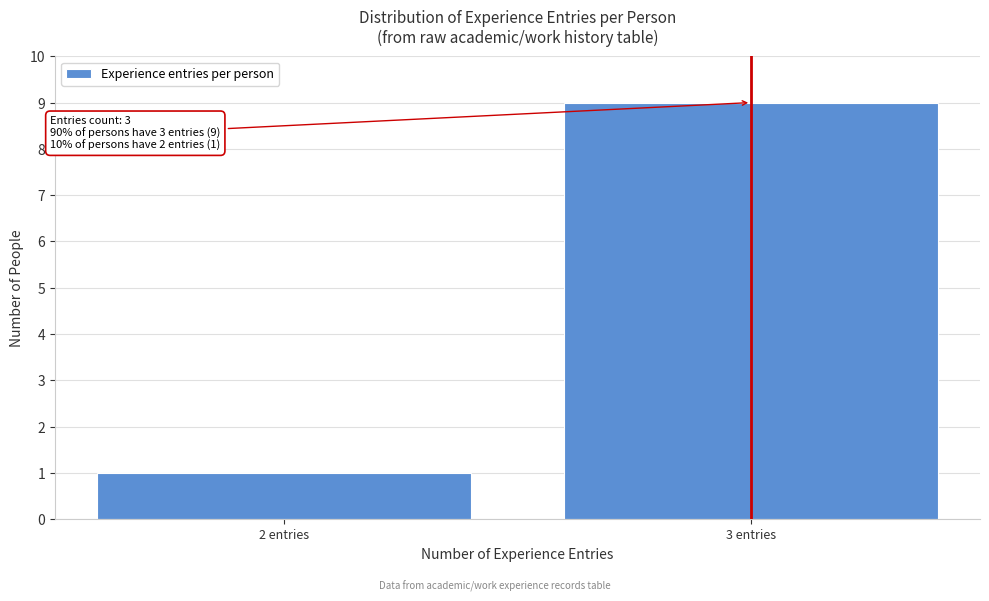

Reading right to left, list all the values displayed in this chart.

3 entries=9	2 entries=1